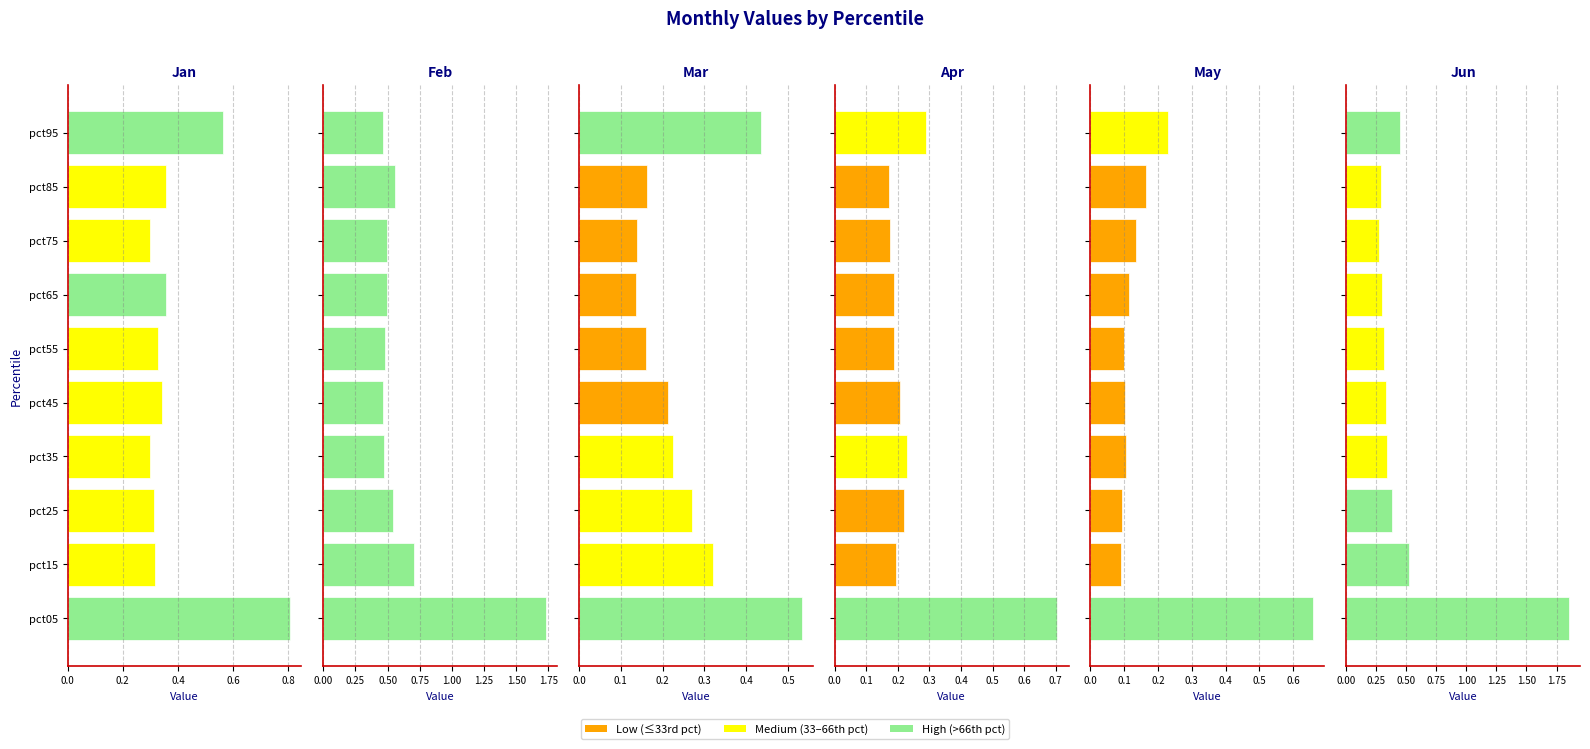

Is the value of Jan at pct85 greater than the value of Feb at pct75?

No